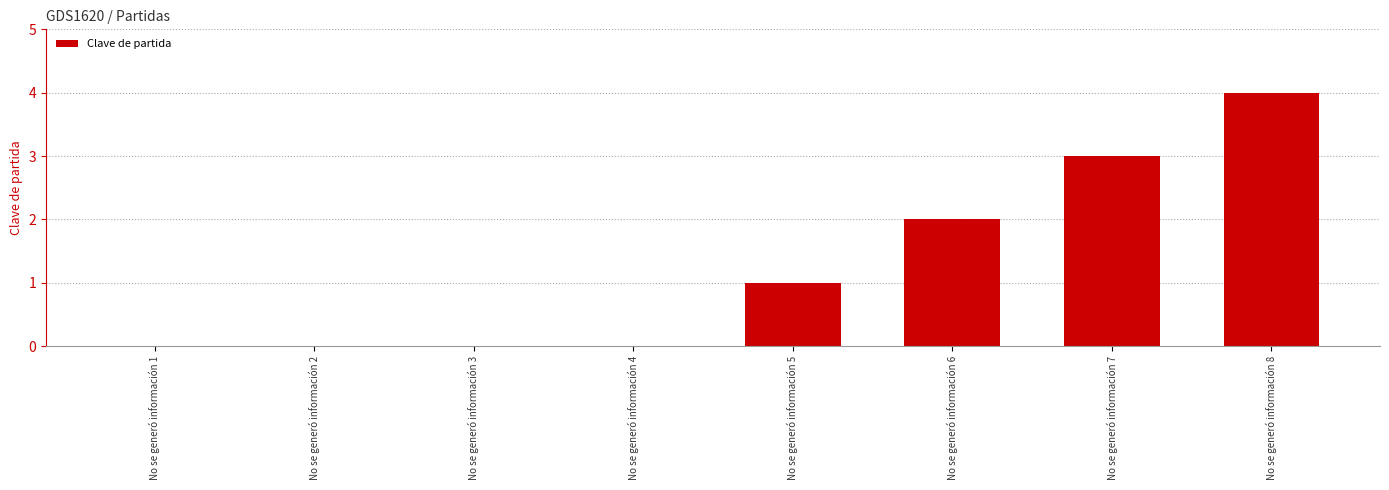

The value at No se generó información 2 is 2. True or false?

False